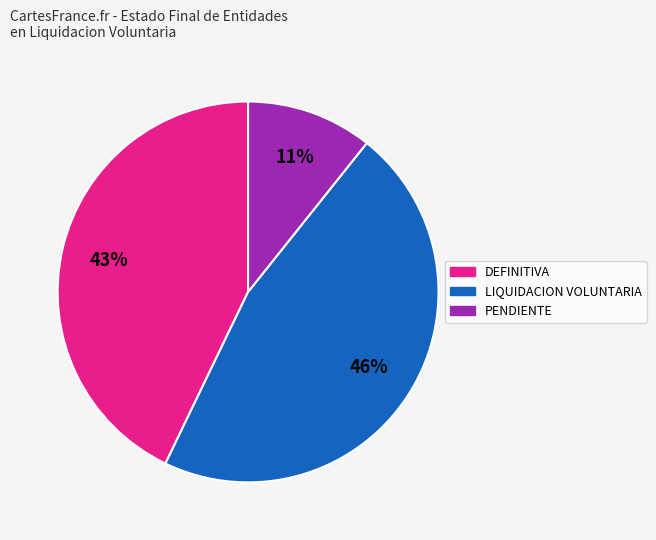

True or false: PENDIENTE accounts for 11% of the total.

True